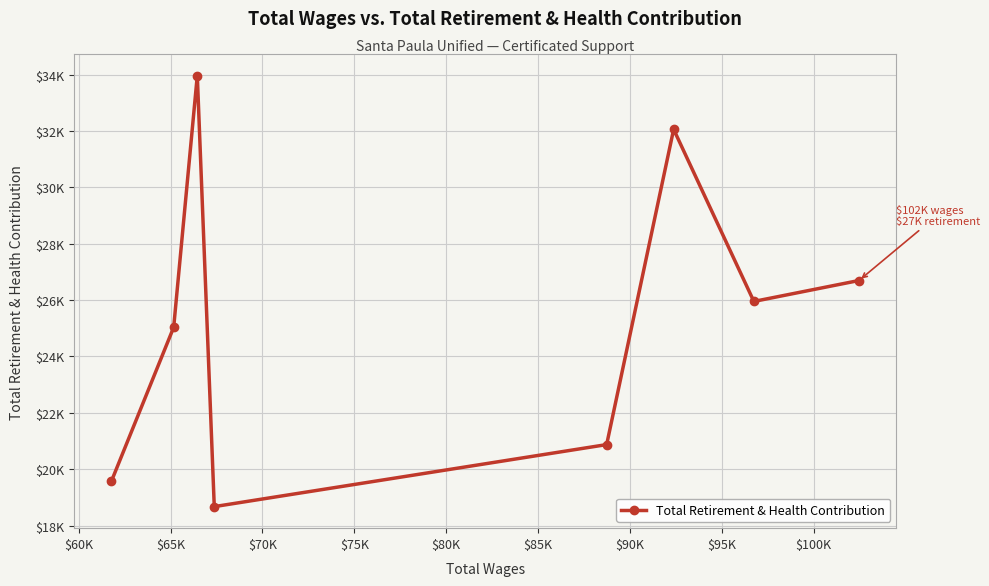

What is the minimum value shown in the chart?

18671